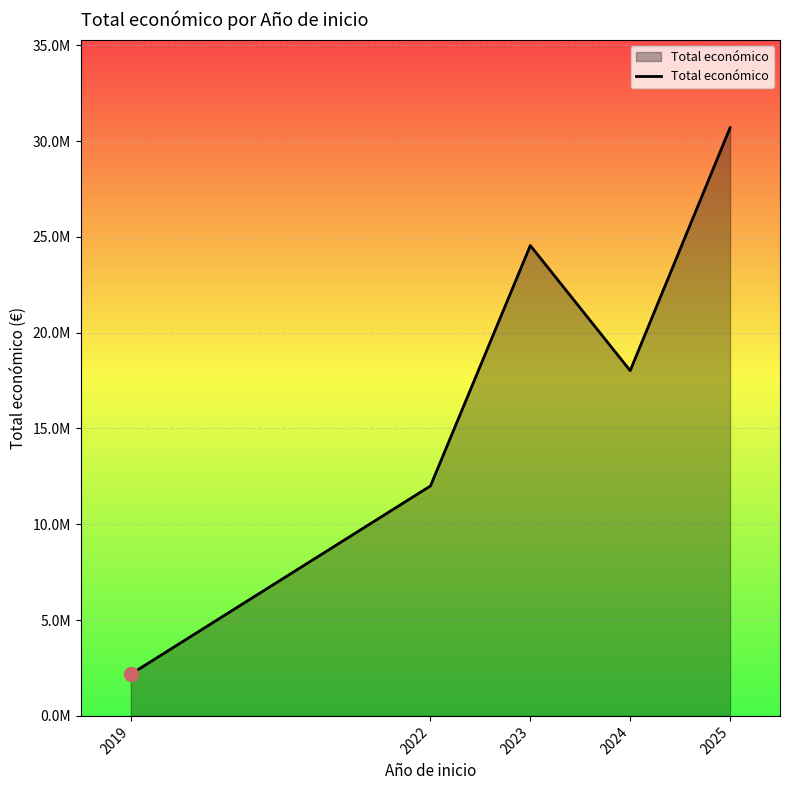

The value at 2024 is 6807621. True or false?

False